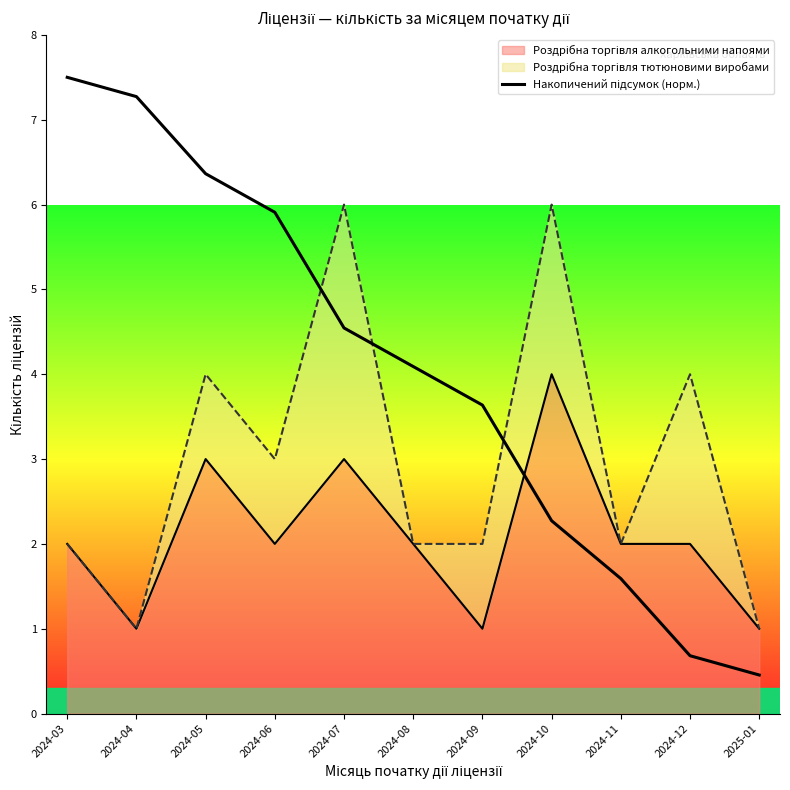

Rank the categories by value from lowest to highest.

2025-01, 2024-12, 2024-11, 2024-10, 2024-09, 2024-08, 2024-07, 2024-06, 2024-05, 2024-04, 2024-03